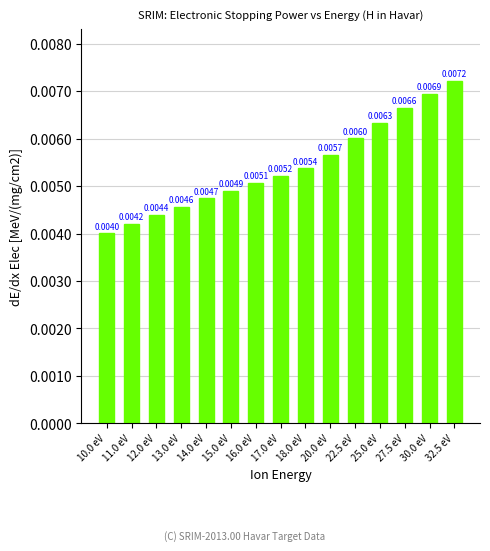

At which label is the value closest to 0?

10.0 eV